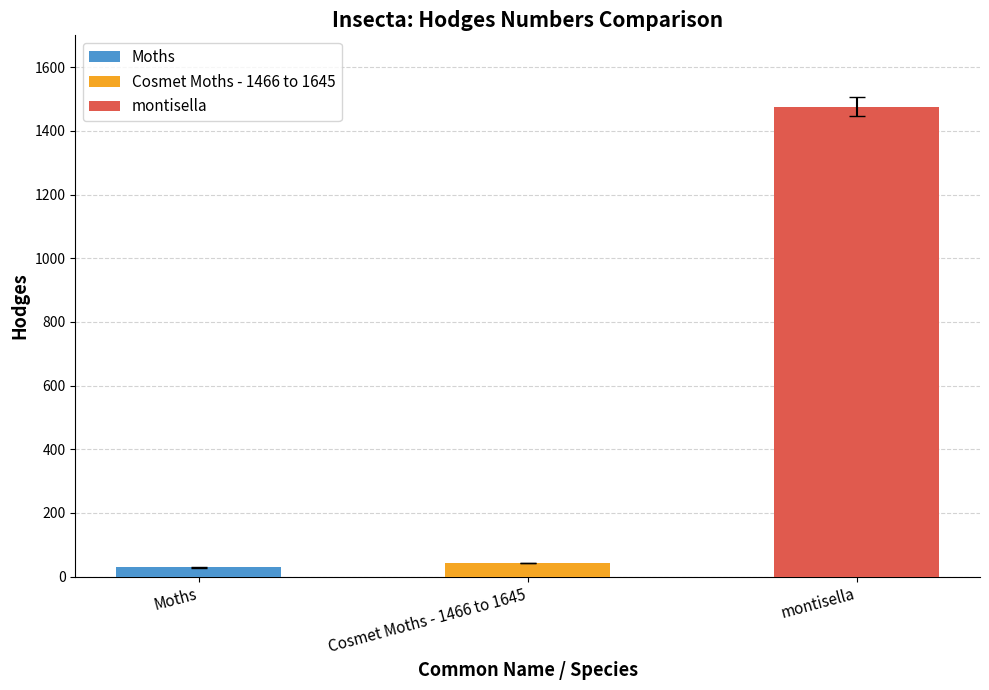

What position from the left is Cosmet Moths - 1466 to 1645?

2